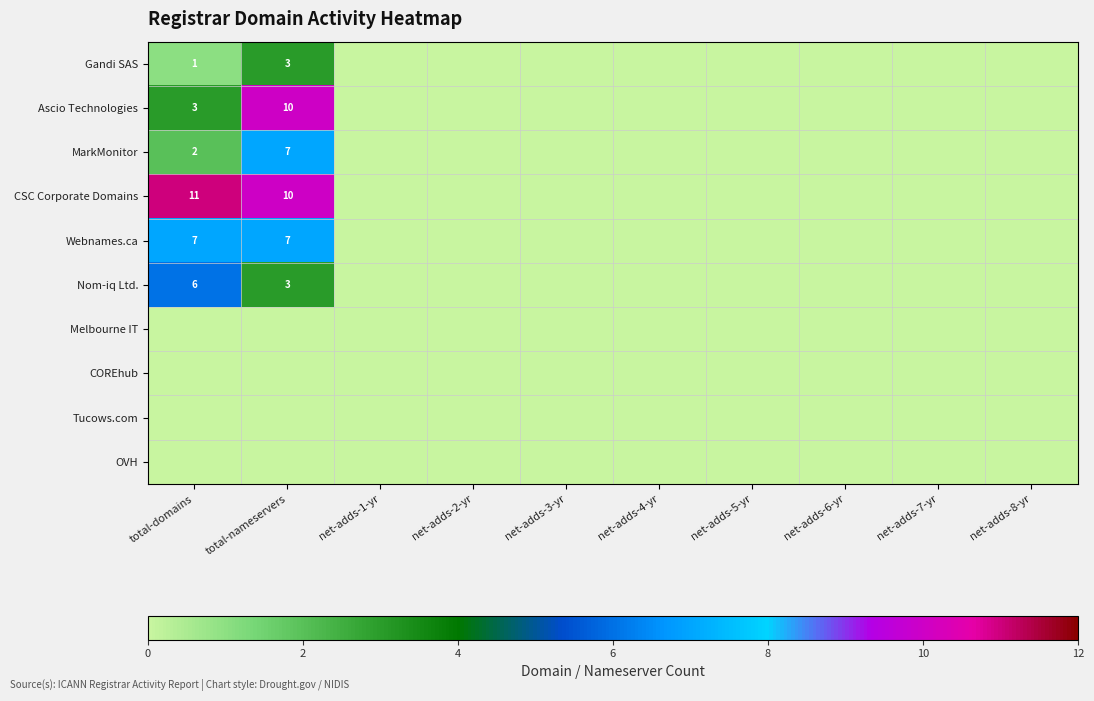

The Webnames.ca series shows 7 at total-domains. True or false?

True